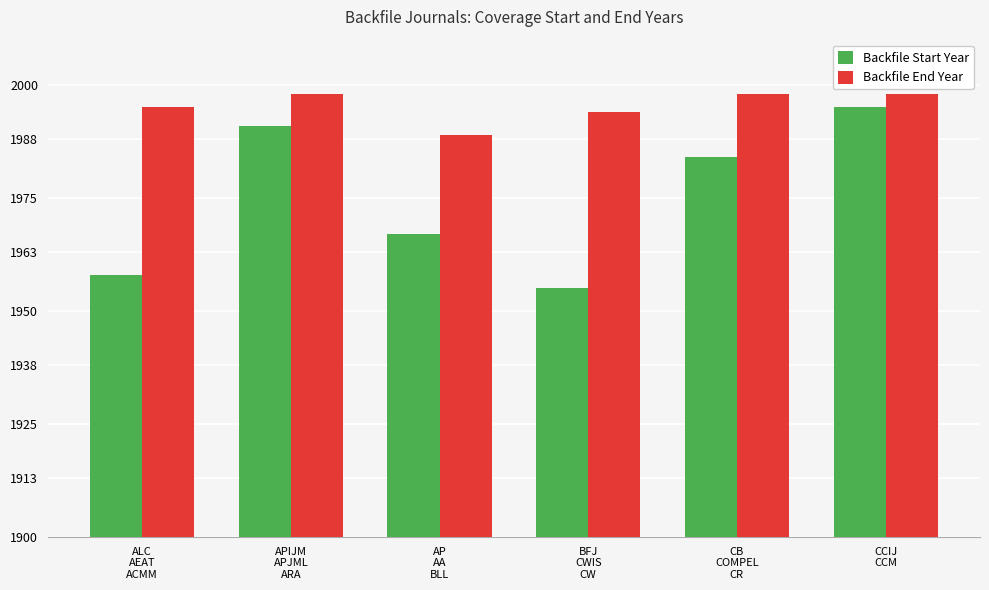

Does the chart contain stacked bars?

No